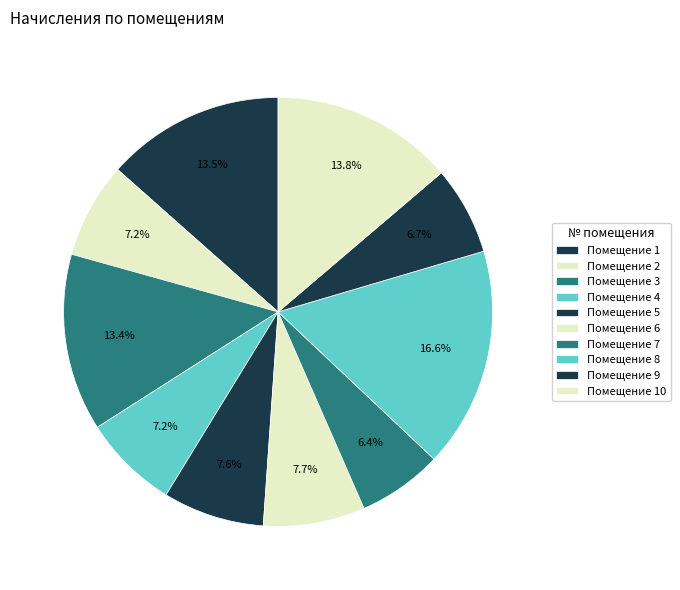

What is the largest slice in the pie chart?

8